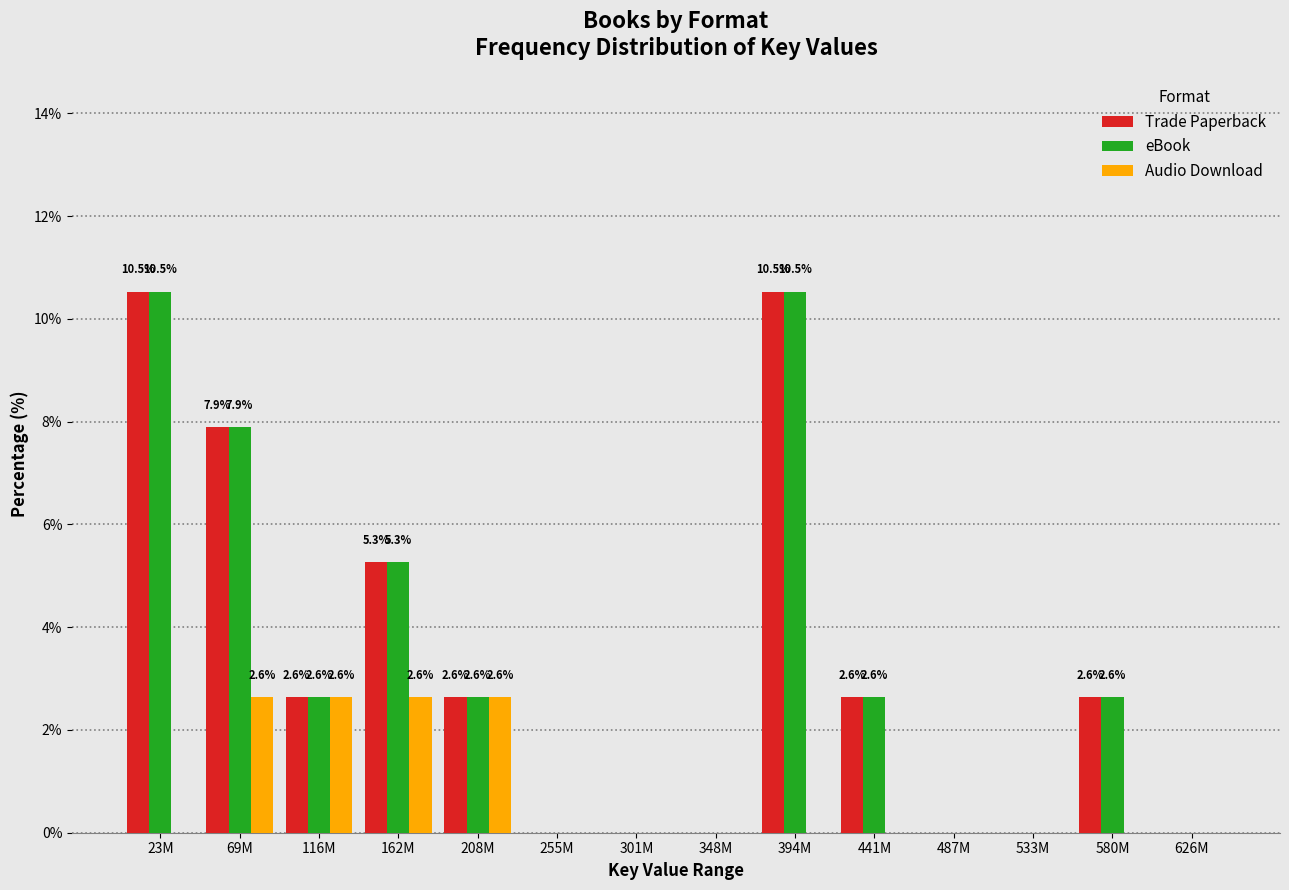

What is the sum of the Trade Paperback values at 23M and 580M?

13.2